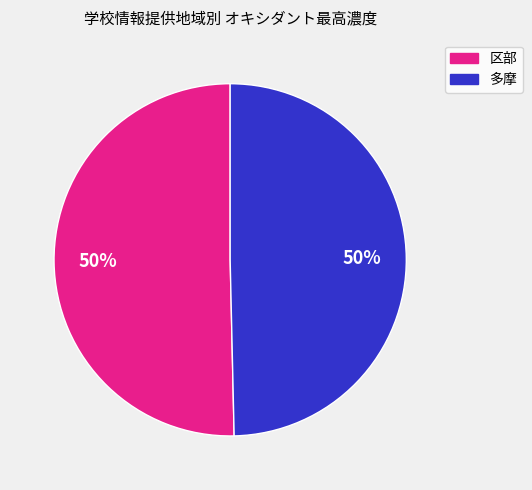

To the nearest percent, what is the average slice percentage?

50%